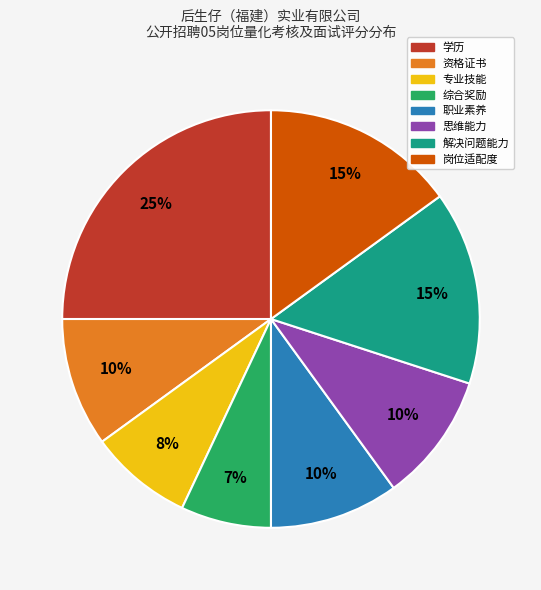

To the nearest percent, what is the average slice percentage?

12%